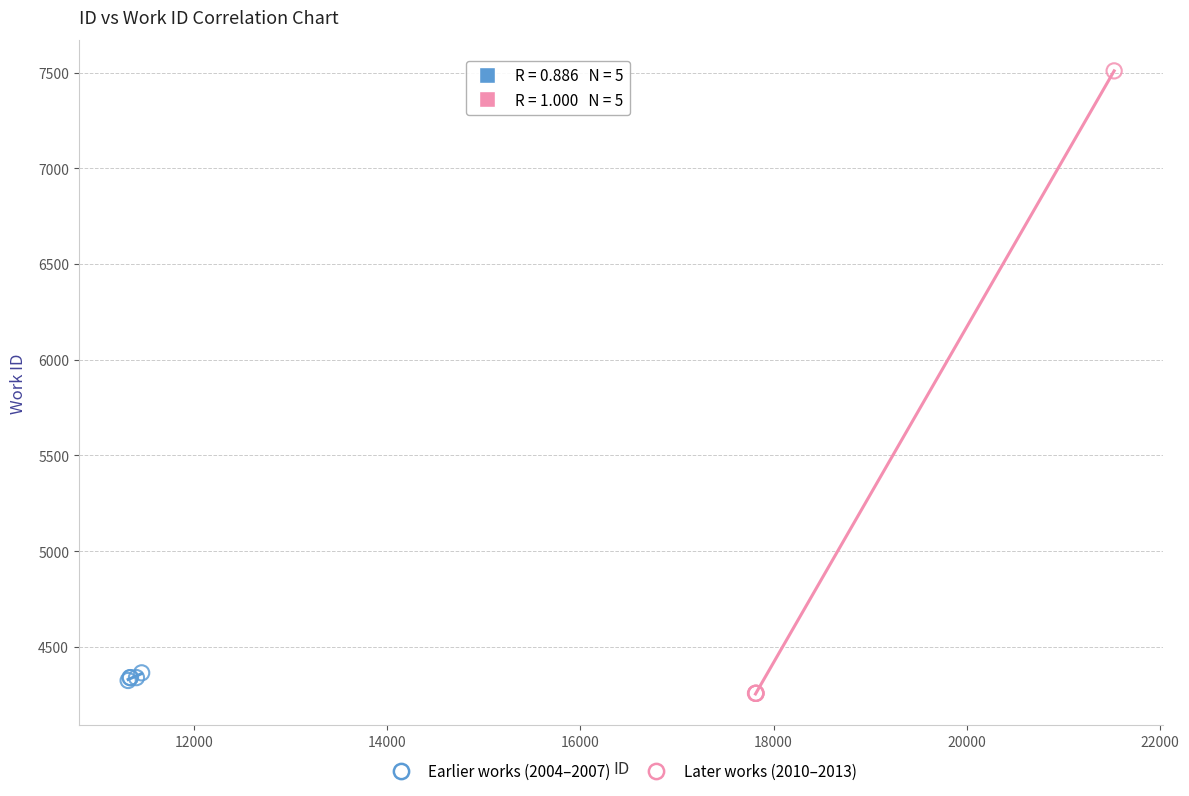

Which series has the widest spread of Y values?

Later works (2010–2013)